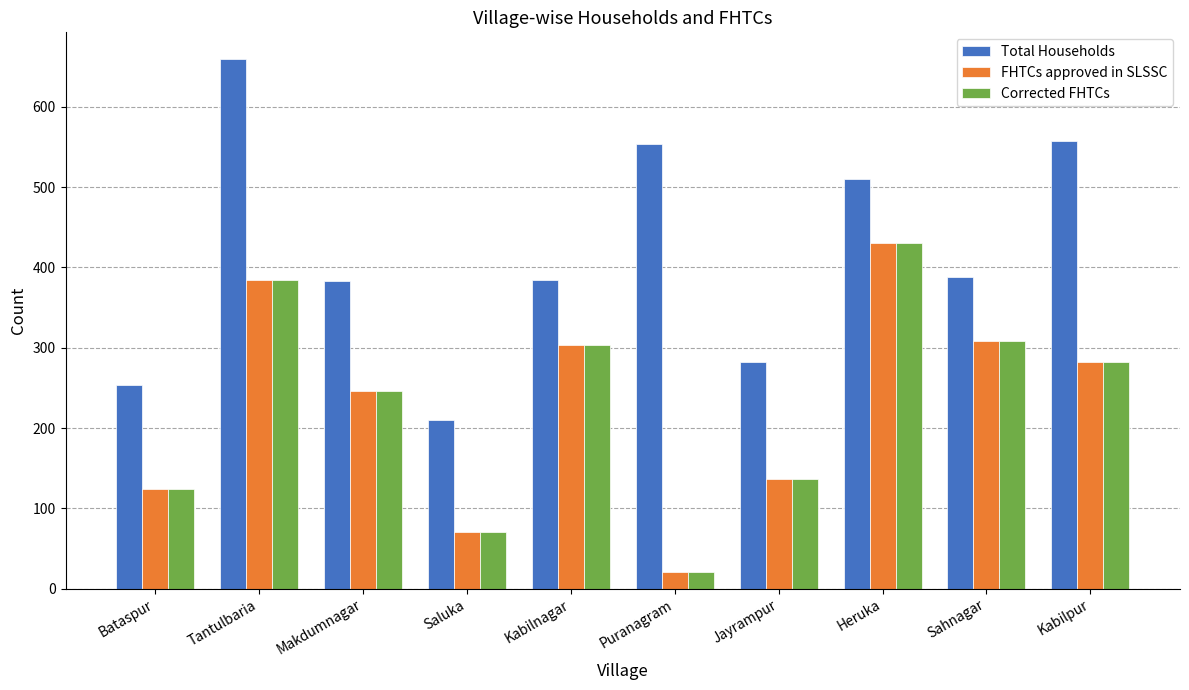

What is the label of the 1st bar from the right?

Kabilpur